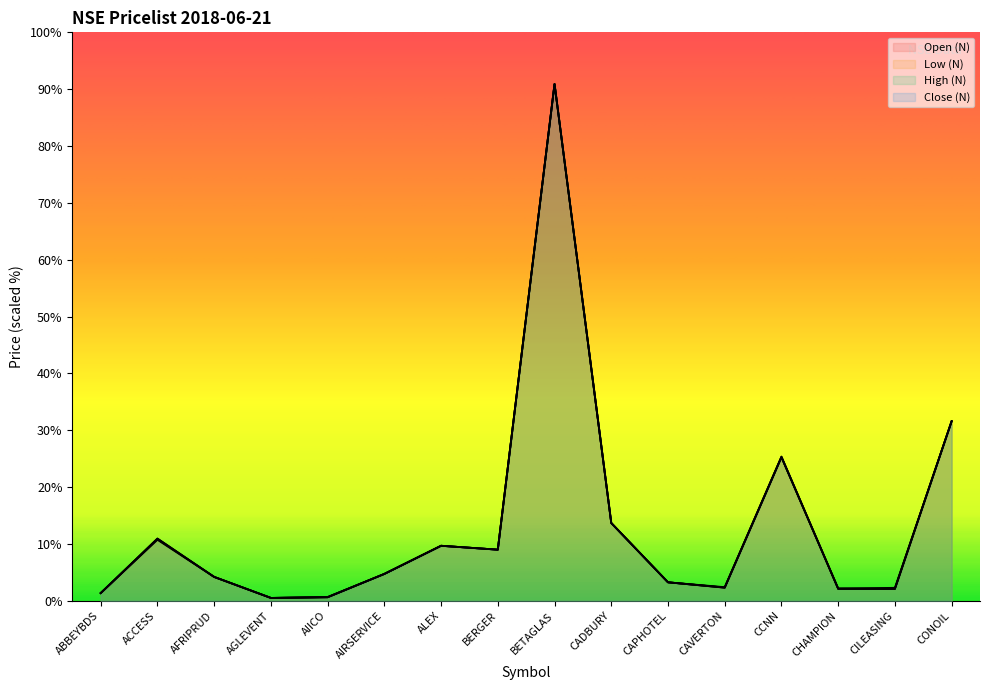

The Close (N) series shows 14.1 at CCNN. True or false?

False